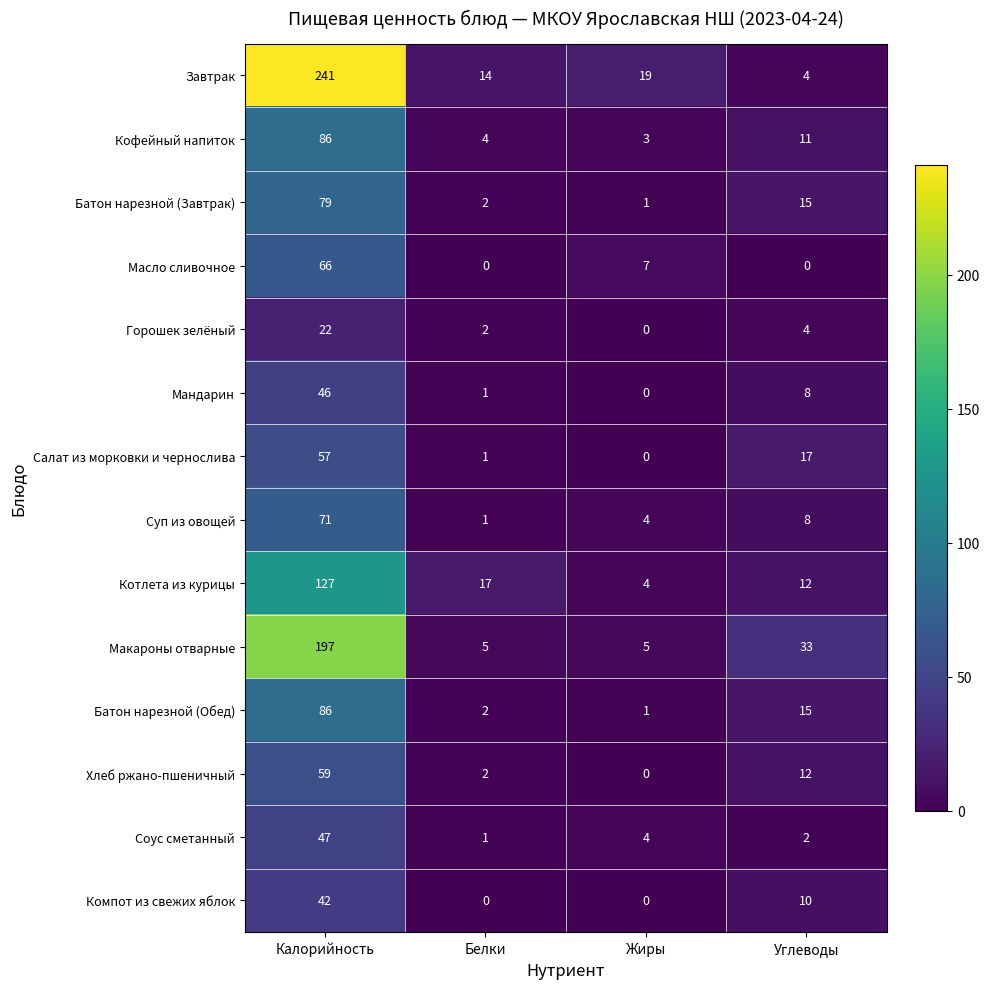

What is the spread (max minus min) of values at Калорийность?

219